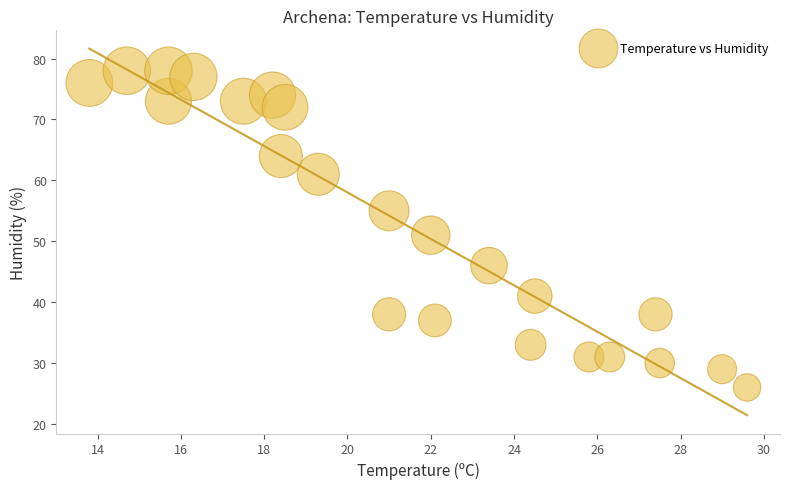

What is the range of Y values (max minus min)?

52